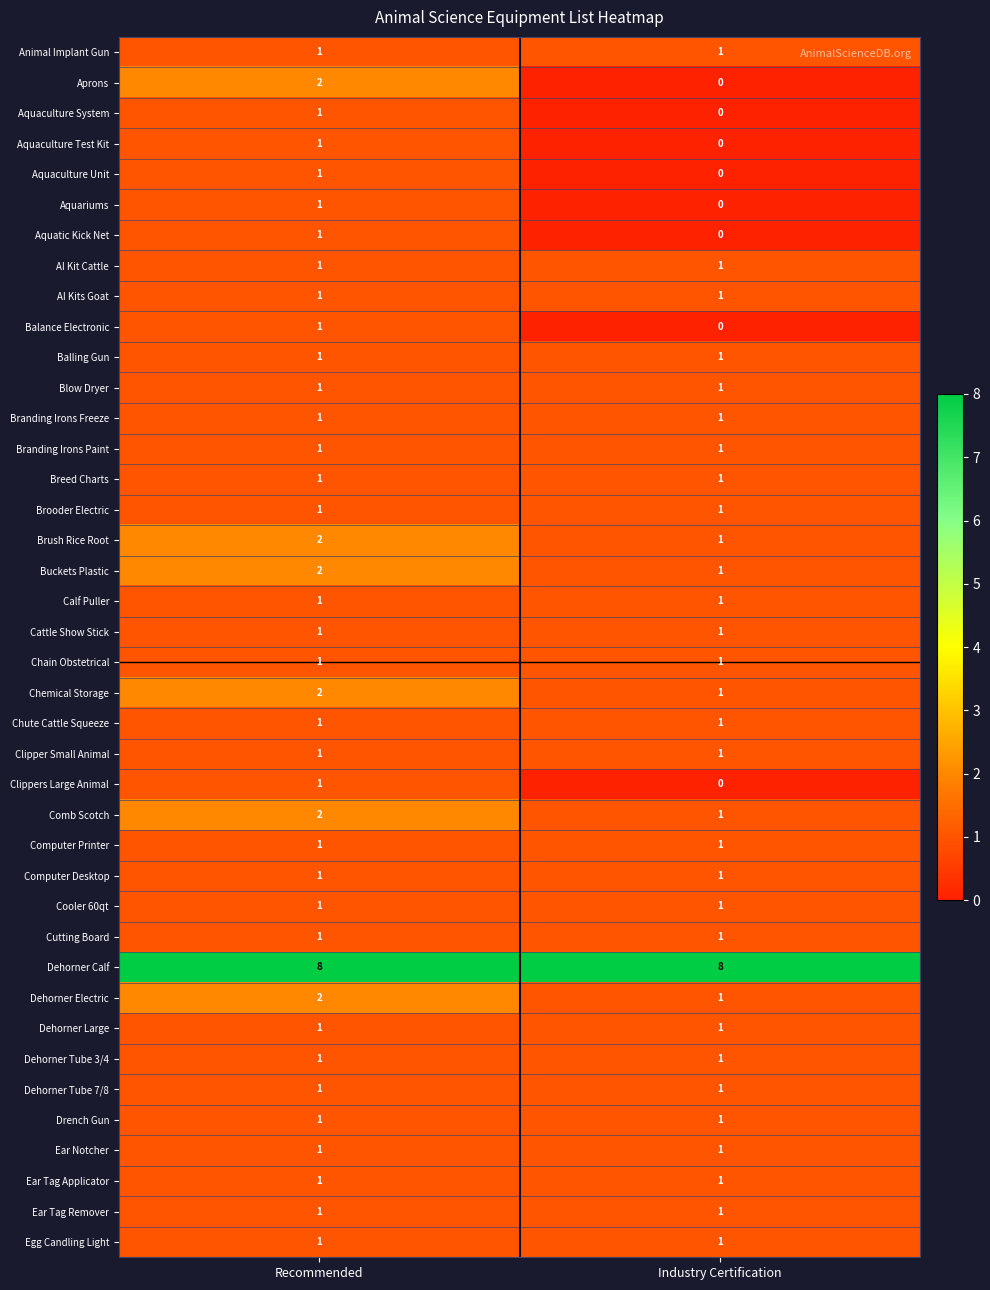

What is the difference between the highest and lowest values at Industry Certification?

8